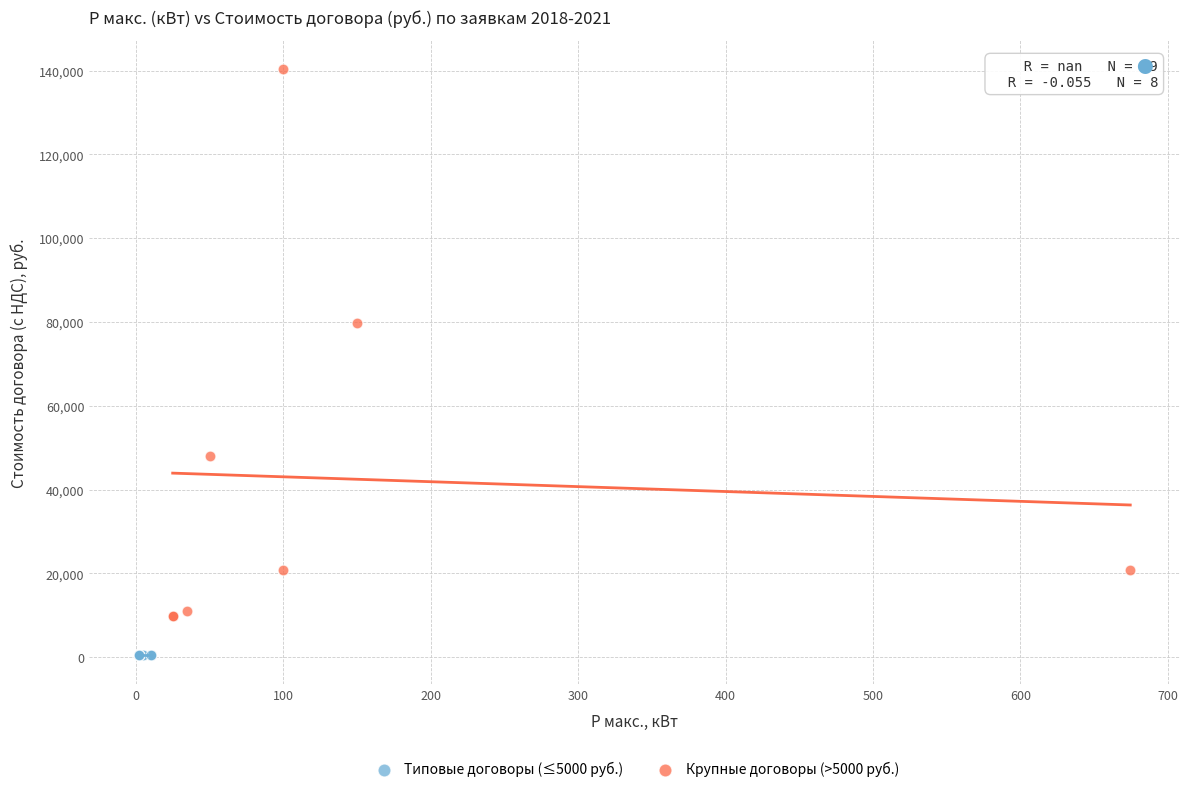

Which series contains the lowest Y value?

Типовые договоры (≤5000 руб.)